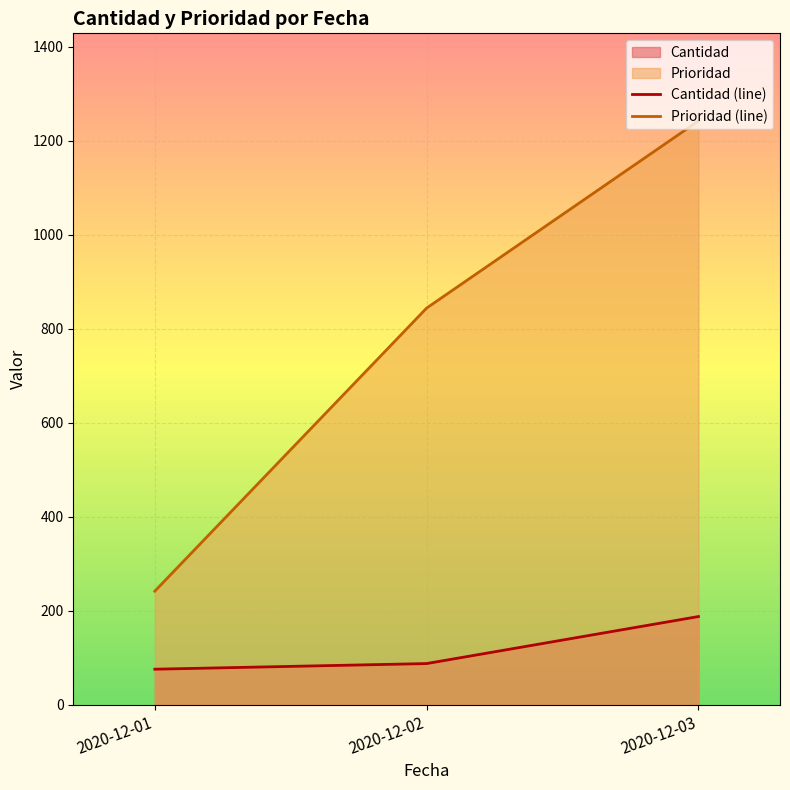

Rank the series by their average value, from lowest to highest.

Cantidad (line), Prioridad (line)